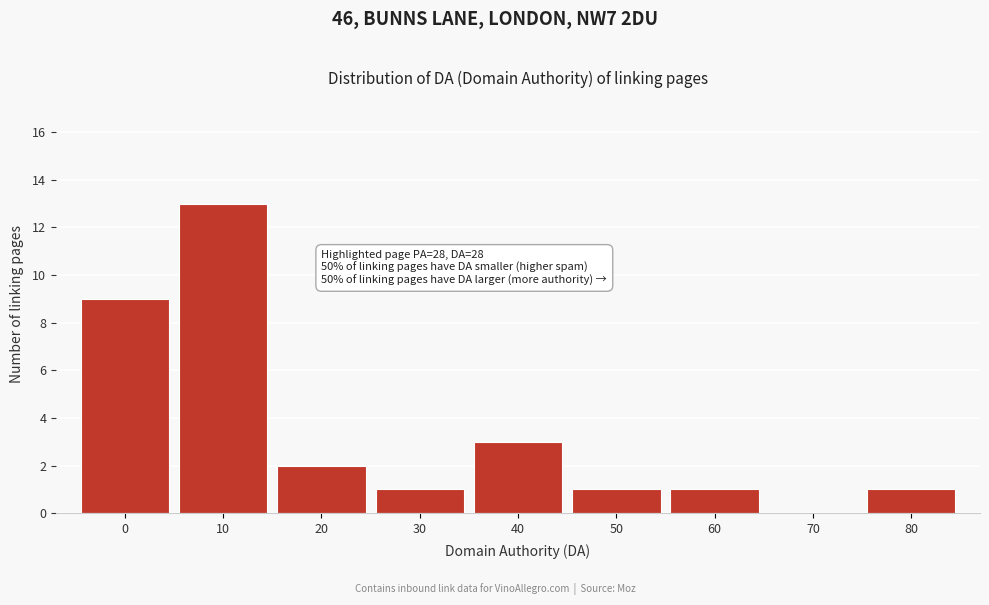

Reading left to right, list all the values displayed in this chart.

0=9	10=13	20=2	30=1	40=3	50=1	60=1	70=0	80=1